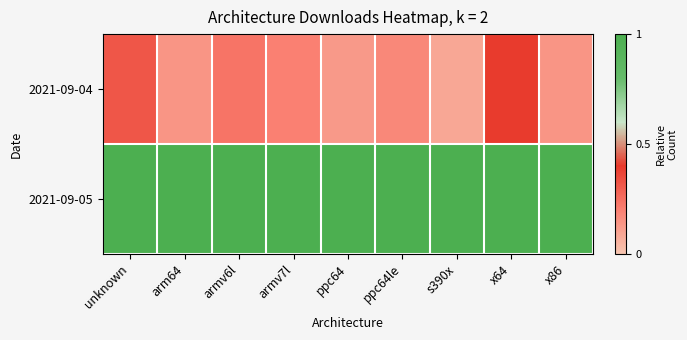

Reading right to left, what are all the values shown in this chart?

2021-09-04: x86=0.1	x64=0.4	s390x=0.1	ppc64le=0.2	ppc64=0.1	armv7l=0.2	armv6l=0.2	arm64=0.1	unknown=0.3
2021-09-05: x86=1.0	x64=1.0	s390x=1.0	ppc64le=1.0	ppc64=1.0	armv7l=1.0	armv6l=1.0	arm64=1.0	unknown=1.0